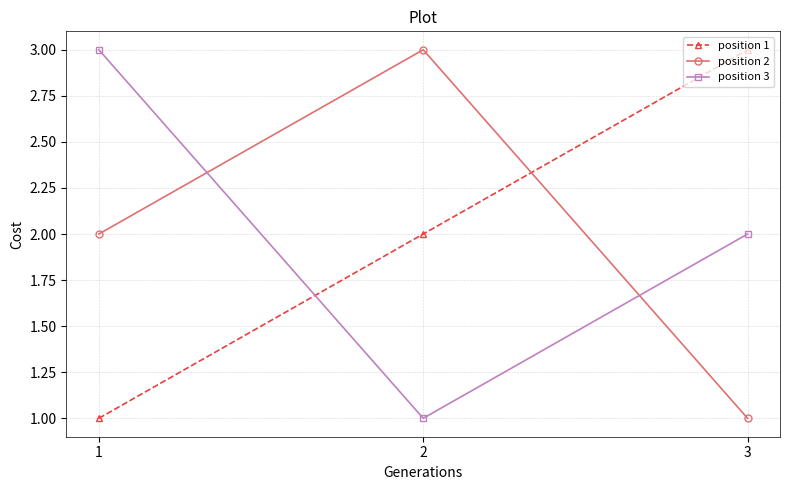

What is the smallest value displayed?

1